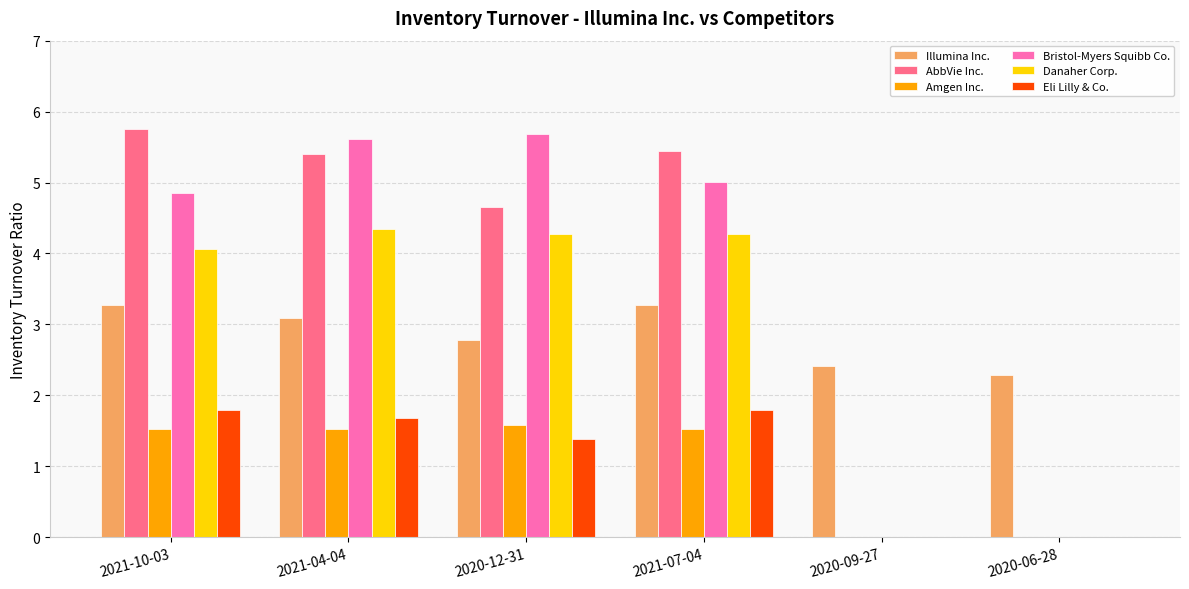

The value of Illumina Inc. at 2020-06-28 is 0.6. True or false?

False